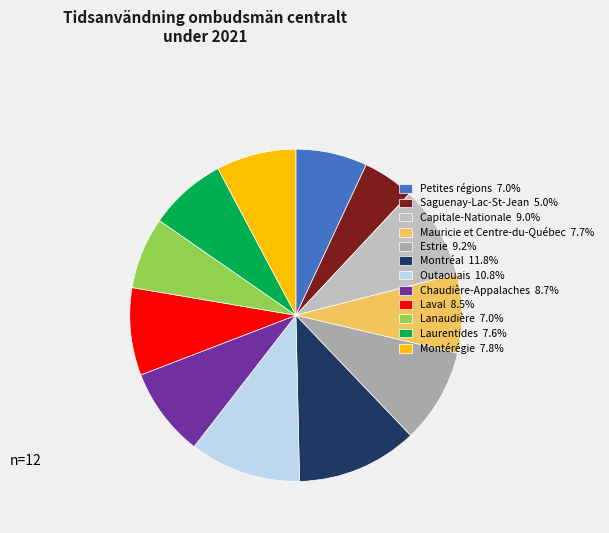

The Montréal slice represents 25% of the pie. True or false?

False